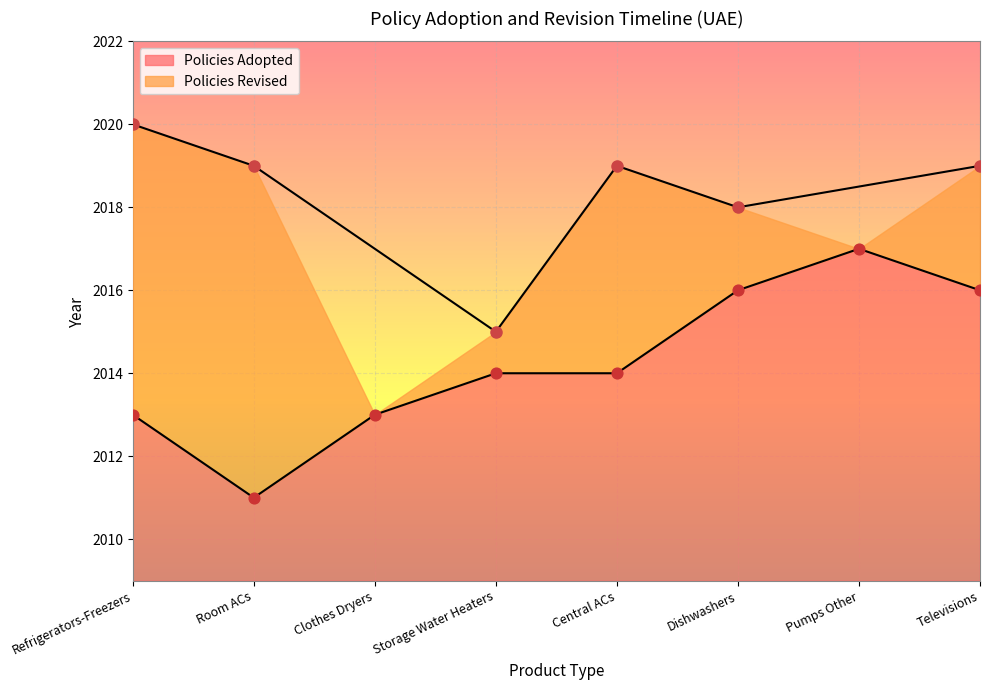

What is the change in value from Pumps Other to Televisions?

-1